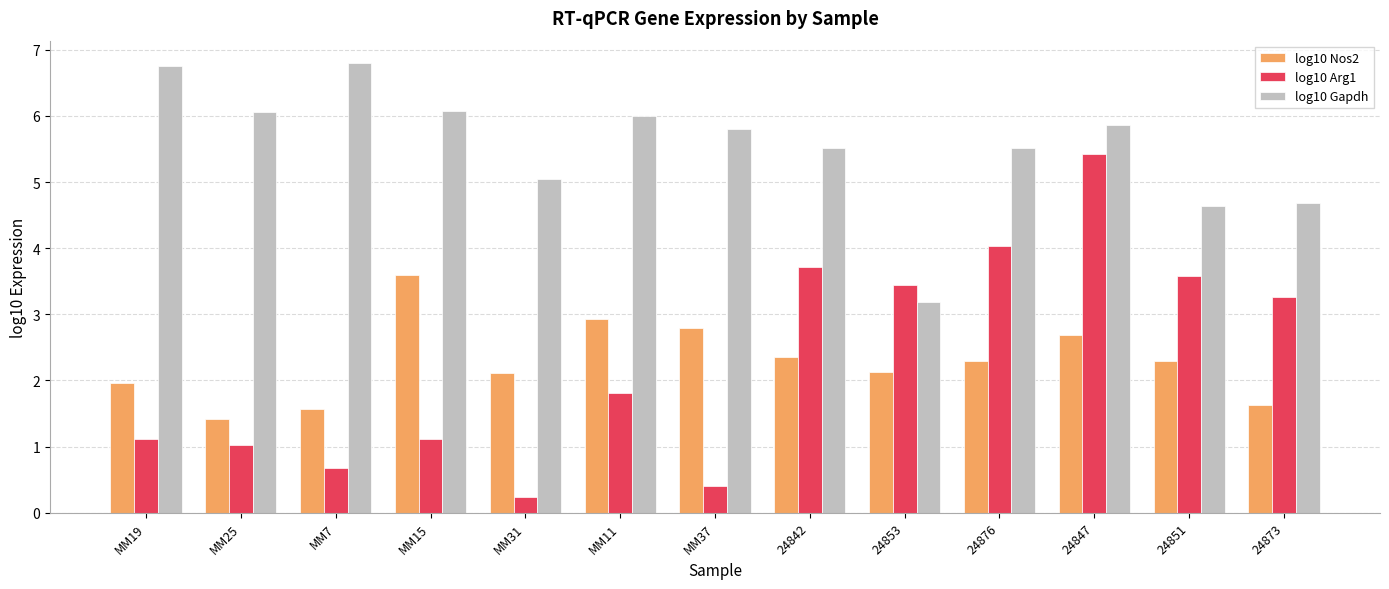

Read the log10 Nos2 value at 24876.

2.3